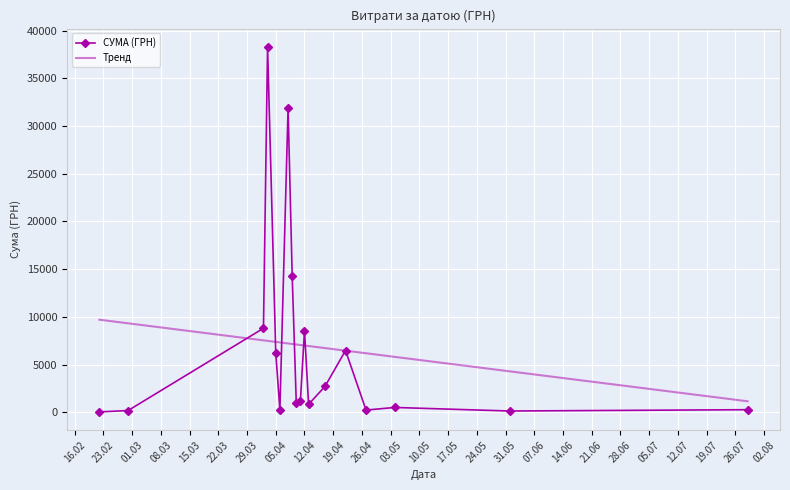

True or false: СУМА (ГРН) has more than 2 interior local peaks.

True